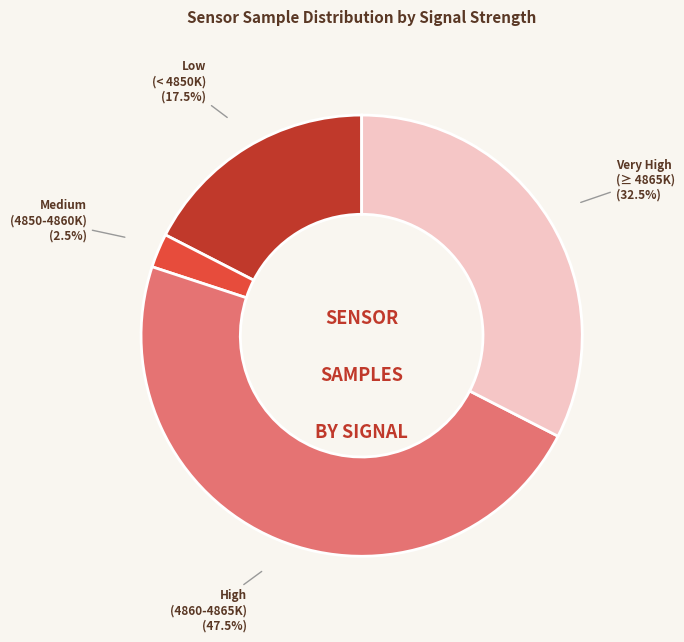

What portion of the pie excludes Medium (4850-4860K)?

97.5%